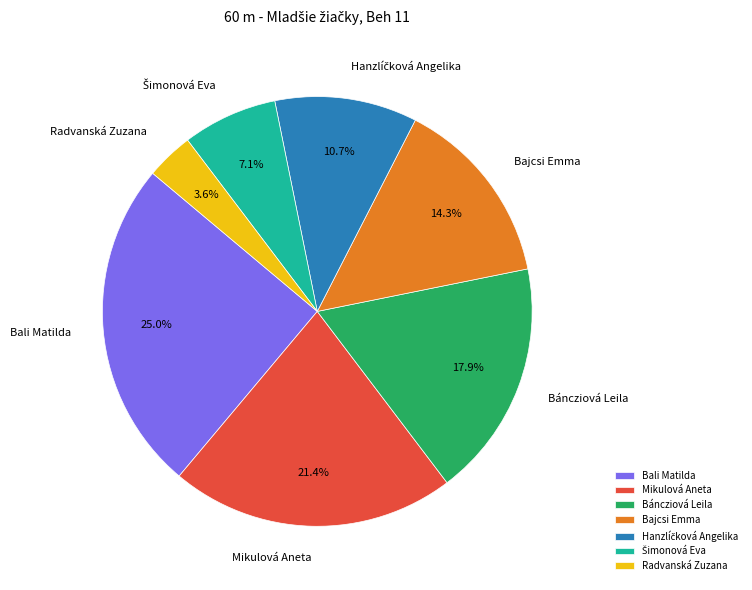

Does Báncziová Leila represent more than half of the total?

No